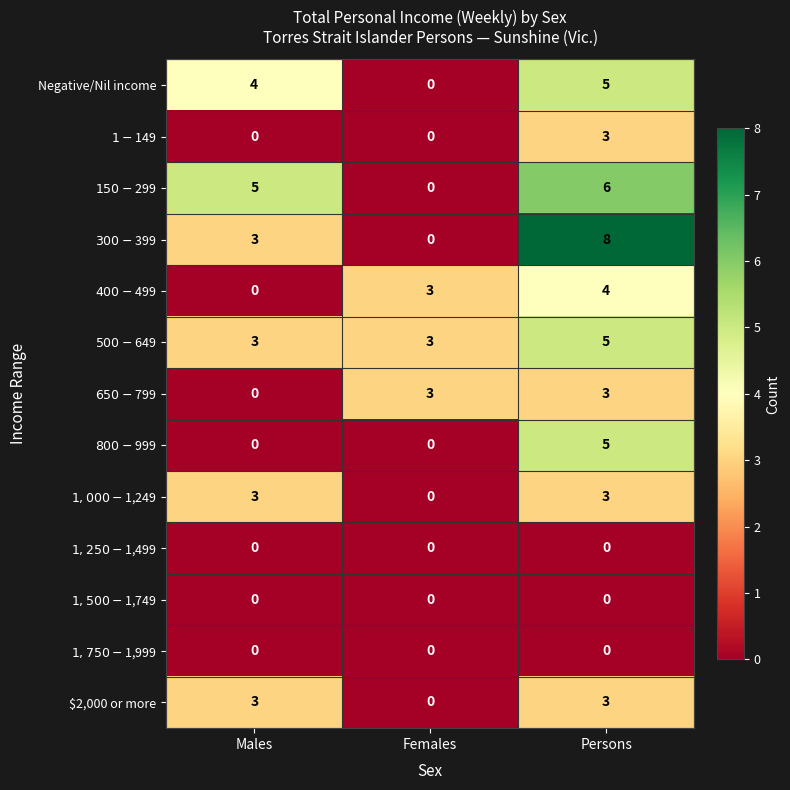

Read the Negative/Nil income value at Persons.

5